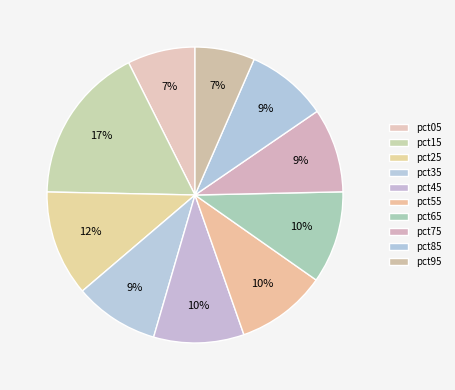

How much of the chart is everything except pct85?

91.1%